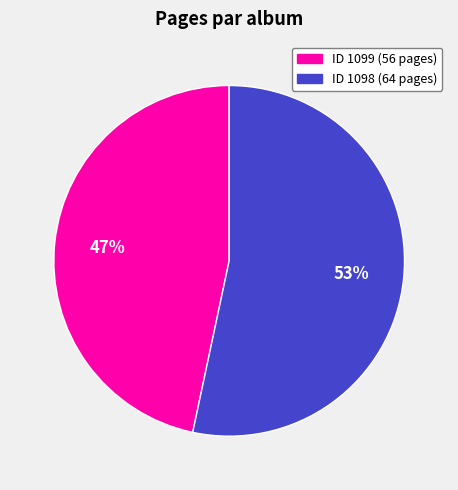

Is there a majority slice in this chart?

Yes